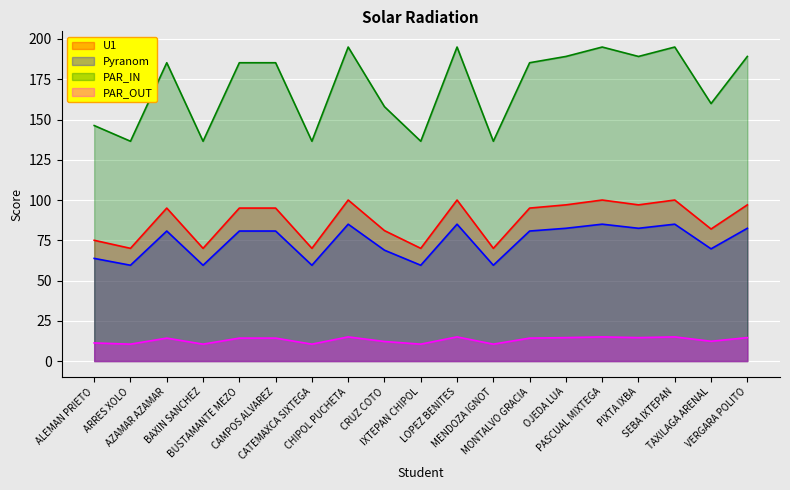

What is the ratio of the value at CRUZ COTO to the value at MENDOZA IGNOT?

1.2